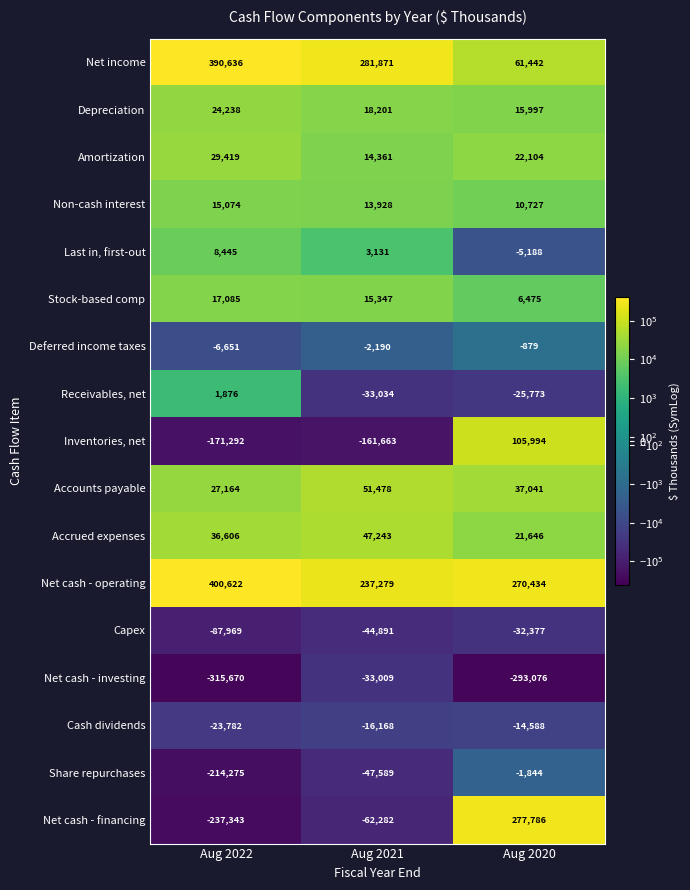

At which label is Stock-based comp closest to 11780?

Aug 2021